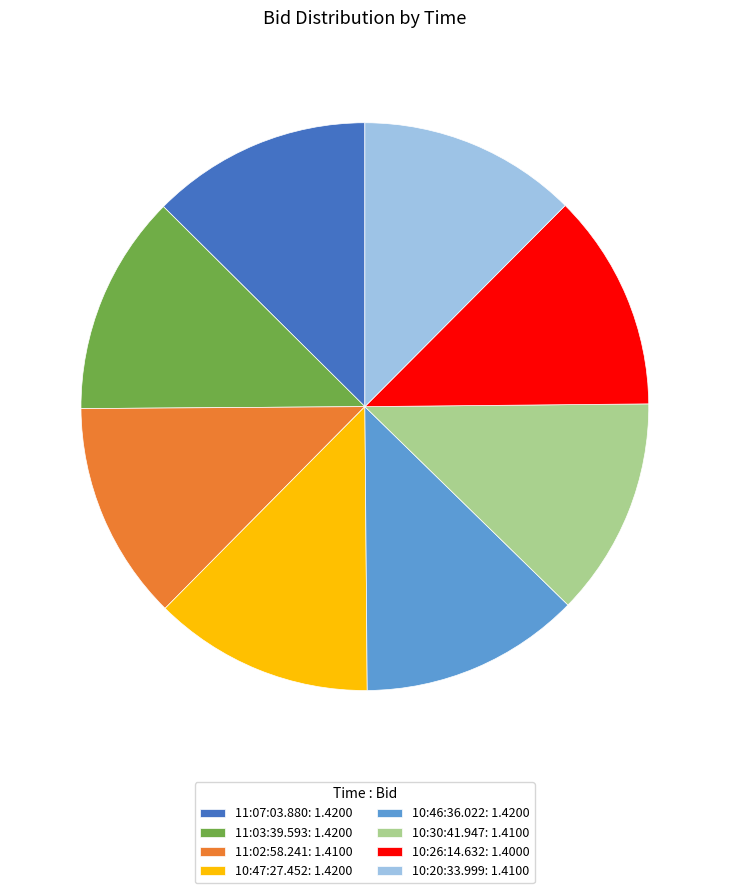

Approximately how many times larger is the value at 11:07:03.880: 1.4200 compared to 11:02:58.241: 1.4100?

1.0